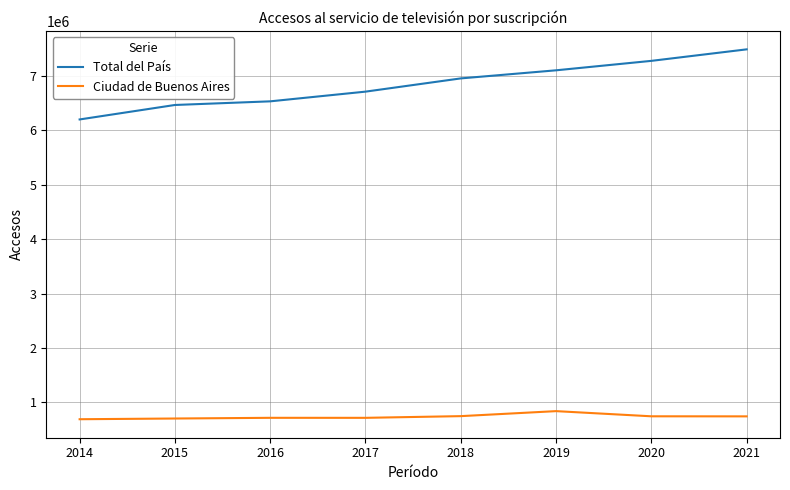

What is the maximum value shown in the chart?

7488417